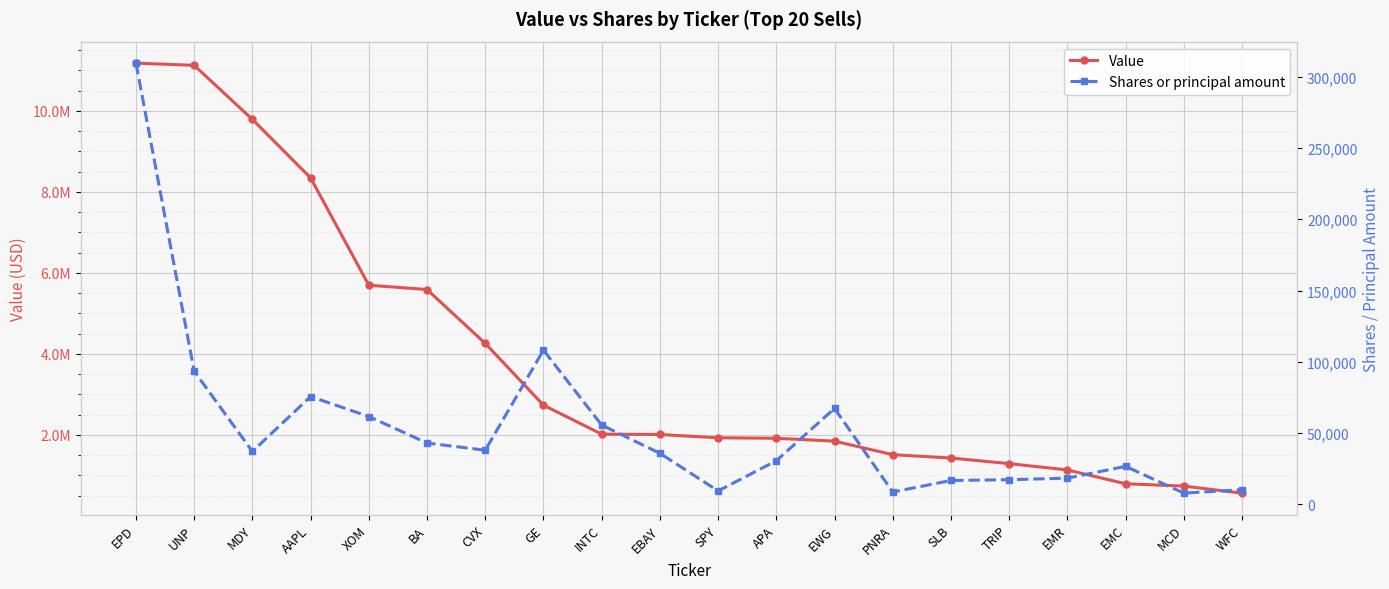

Reading left to right, list all the values displayed in this chart.

Value: EPD=11180000	UNP=11125000	MDY=9790000	AAPL=8346000	XOM=5695000	BA=5589000	CVX=4258000	GE=2733000	INTC=2018000	EBAY=2009000	SPY=1928000	APA=1916000	EWG=1845000	PNRA=1511000	SLB=1428000	TRIP=1290000	EMR=1134000	EMC=792000	MCD=735000	WFC=561000
Shares or principal amount: EPD=309519	UNP=93384	MDY=37089	AAPL=75619	XOM=61598	BA=42996	CVX=37955	GE=108142	INTC=55600	EBAY=35805	SPY=9382	APA=30576	EWG=67302	PNRA=8645	SLB=16713	TRIP=17275	EMR=18360	EMC=26628	MCD=7847	WFC=10232